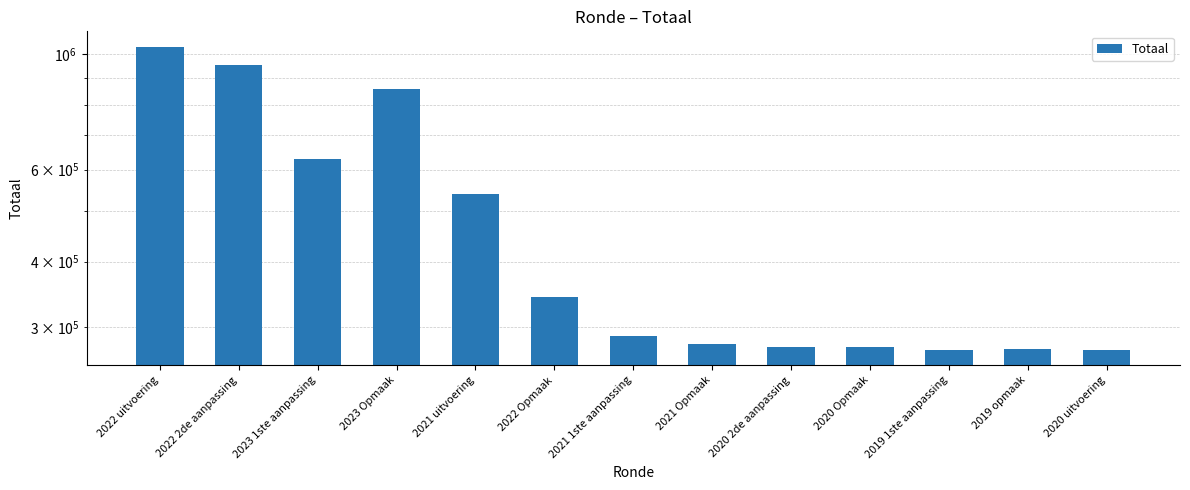

What is the value of the 10th bar from the left?

274374